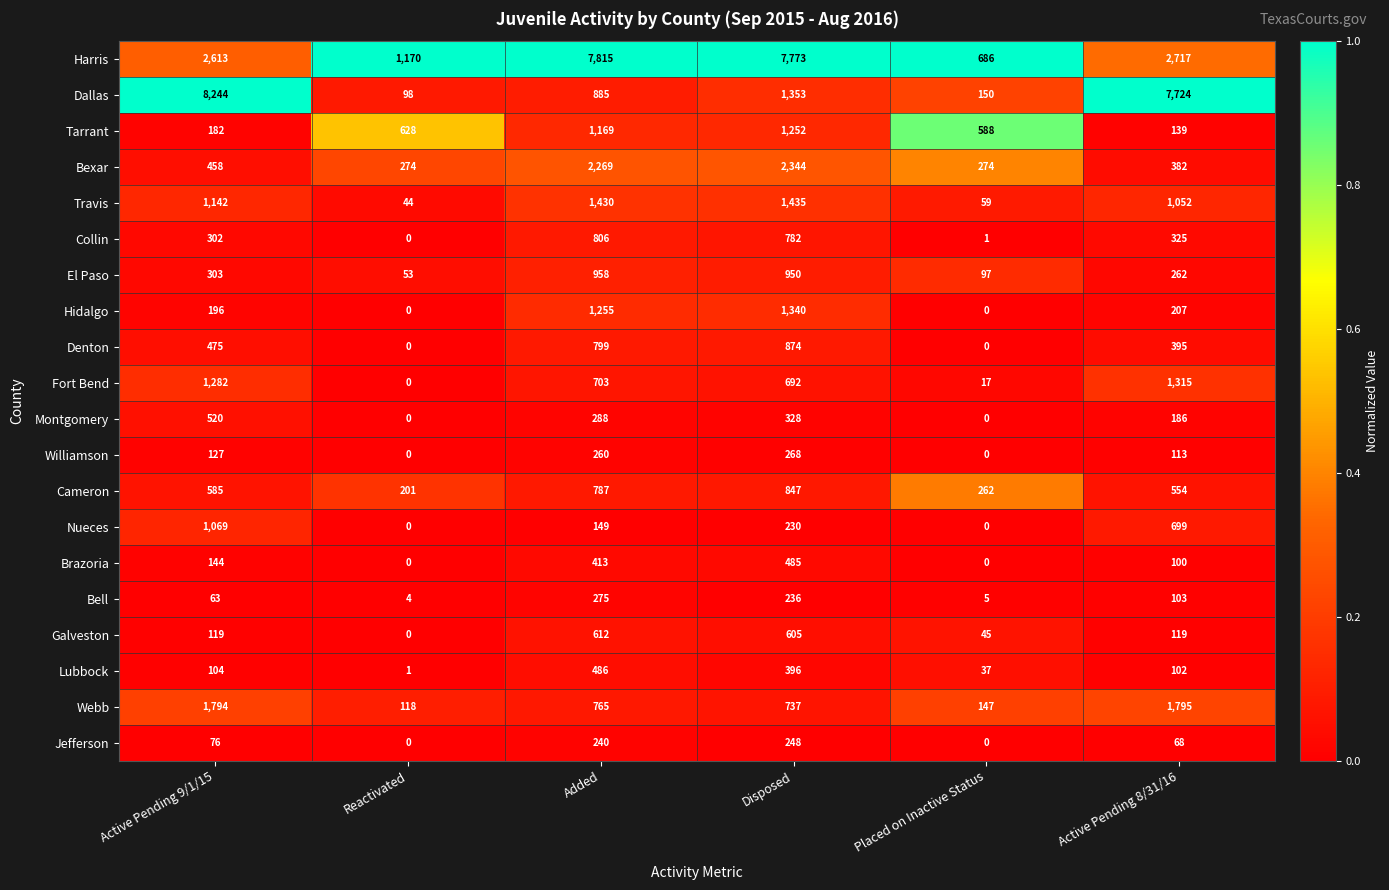

Is it true that Bexar equals 151 at Reactivated?

False